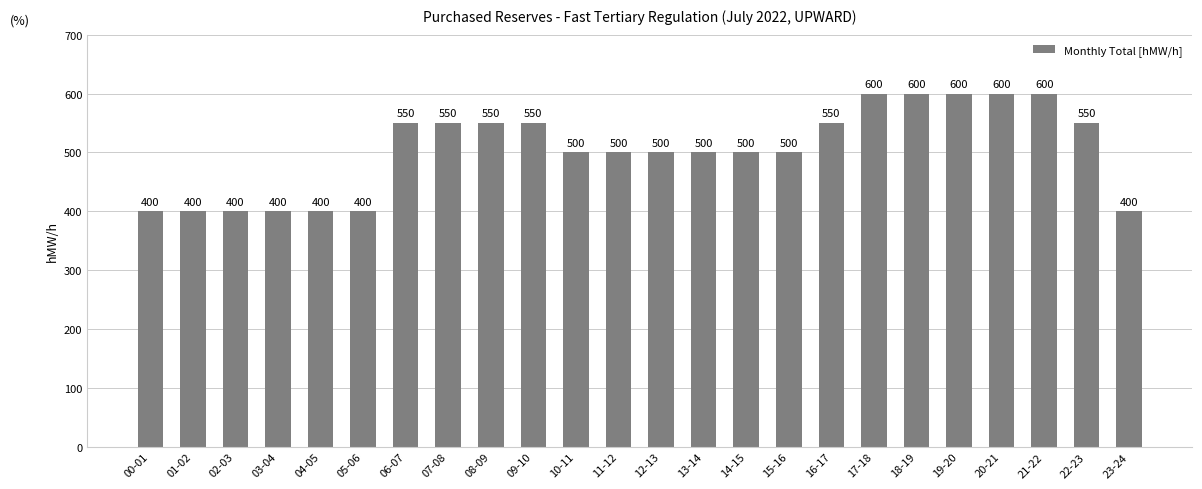

Reading left to right, extract all data points from this chart.

00-01=400	01-02=400	02-03=400	03-04=400	04-05=400	05-06=400	06-07=550	07-08=550	08-09=550	09-10=550	10-11=500	11-12=500	12-13=500	13-14=500	14-15=500	15-16=500	16-17=550	17-18=600	18-19=600	19-20=600	20-21=600	21-22=600	22-23=550	23-24=400